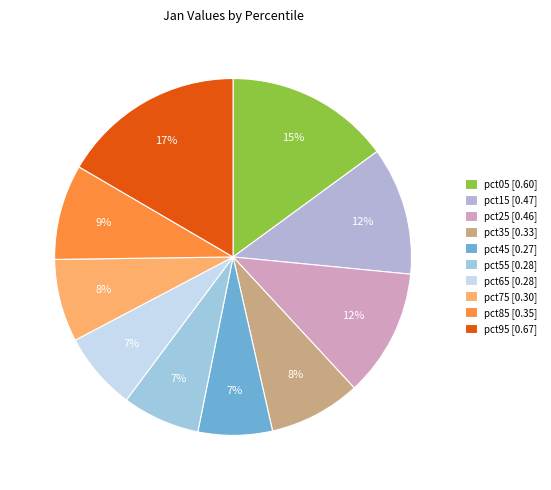

To the nearest percent, what percentage of the pie is pct35?

8%